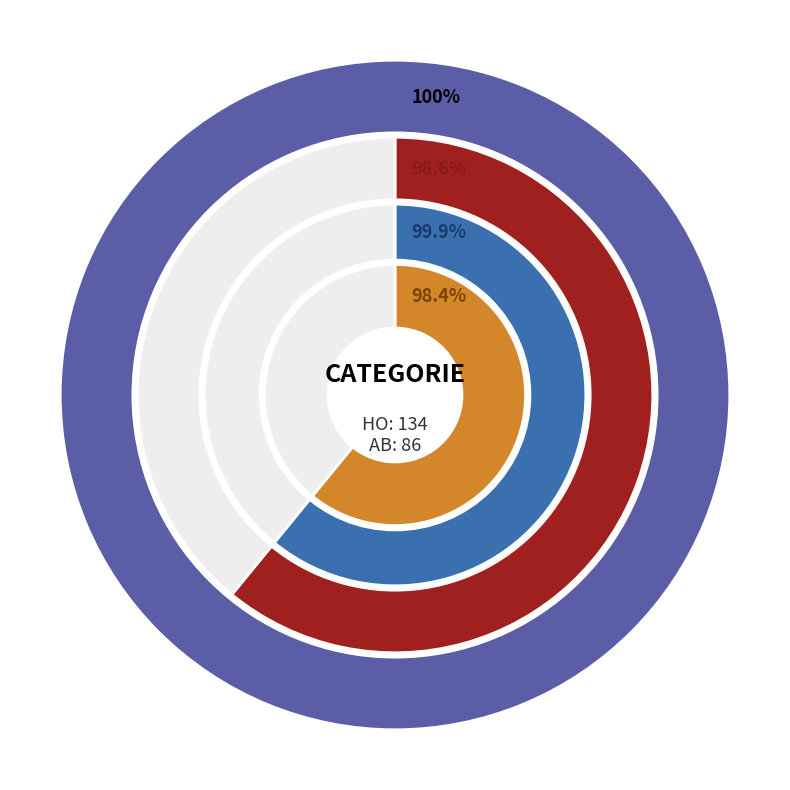

What is the largest slice in the pie chart?

HO